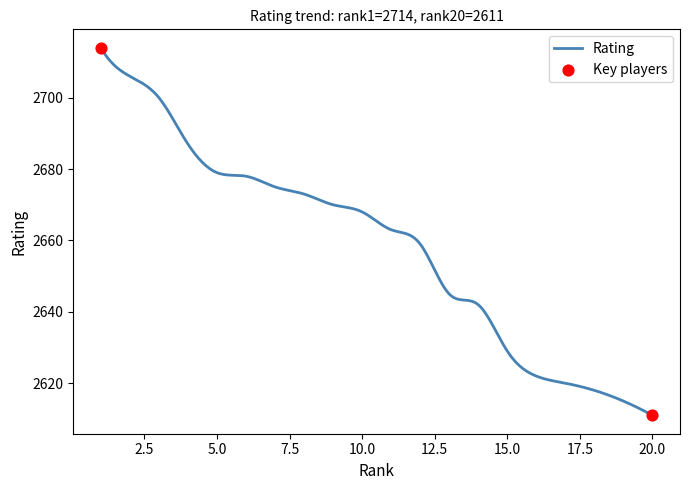

What is the smallest value displayed?

2611.0